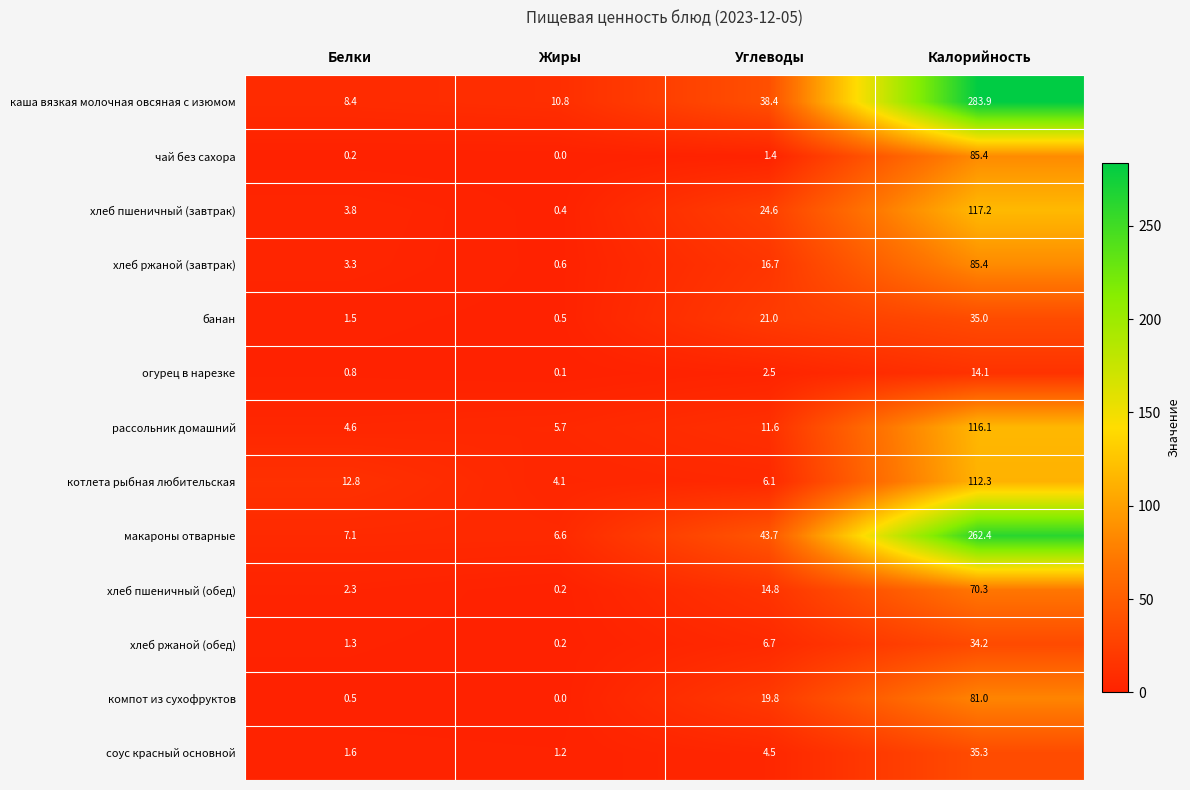

Which series has the widest spread of values?

каша вязкая молочная овсяная с изюмом